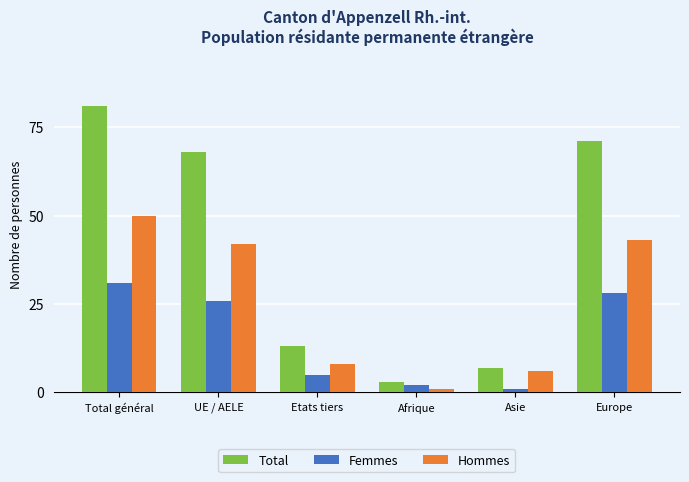

What is the label of the 1st bar from the left?

Total général